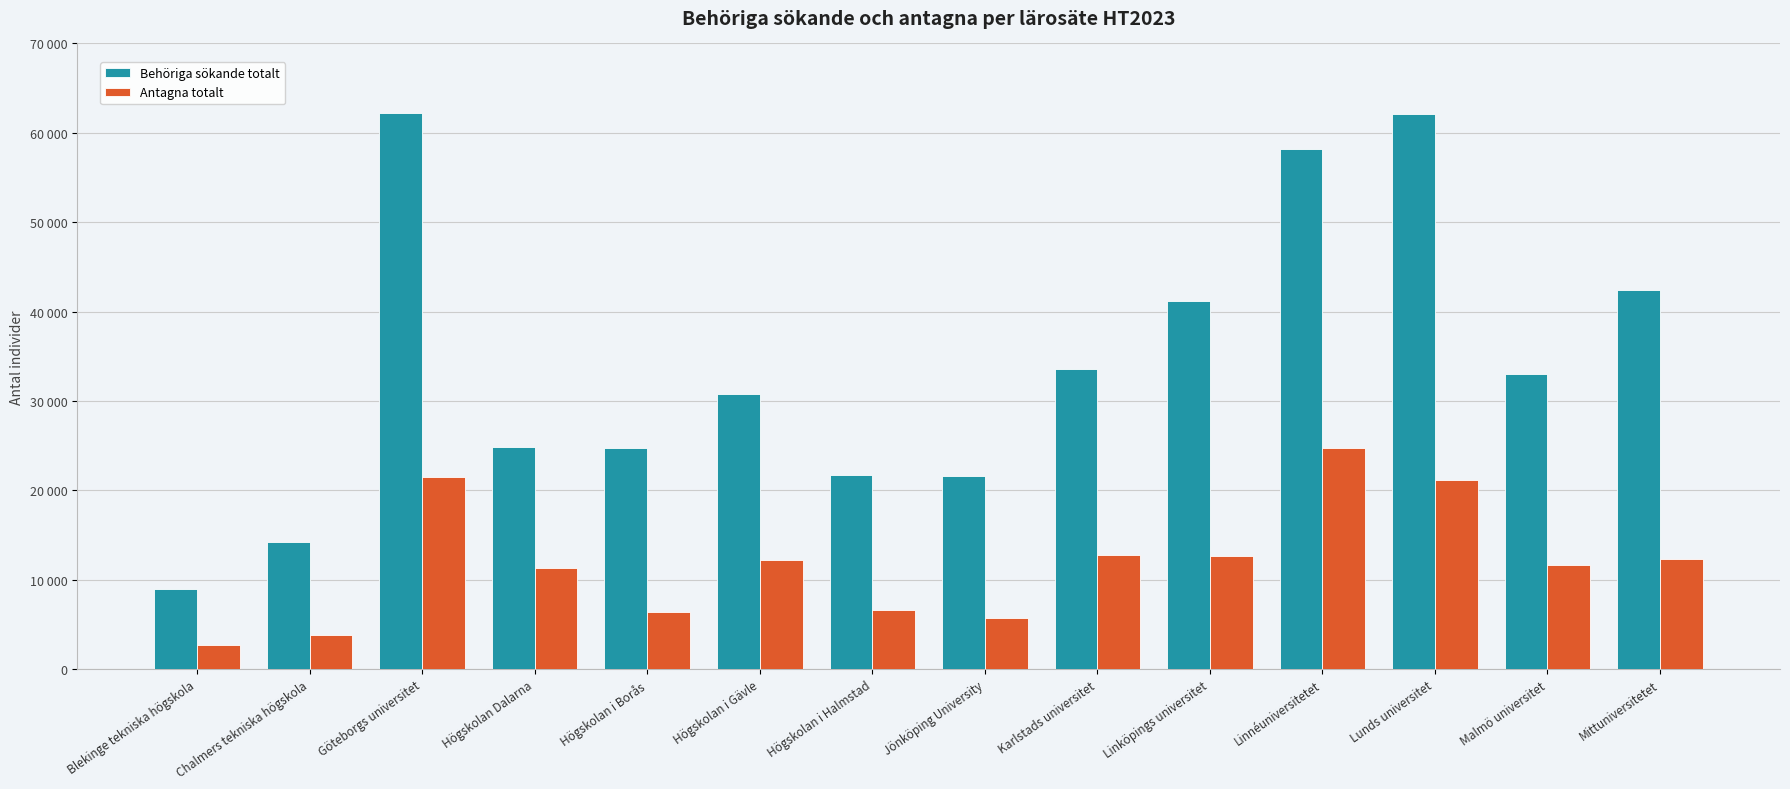

What are all the series names shown in the legend?

Behöriga sökande totalt, Antagna totalt